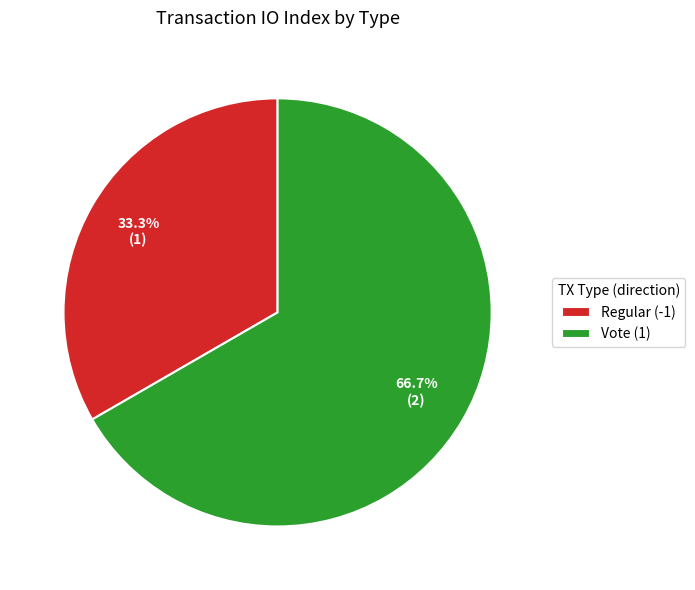

To the nearest percent, what percentage of the pie is Vote (1)?

67%